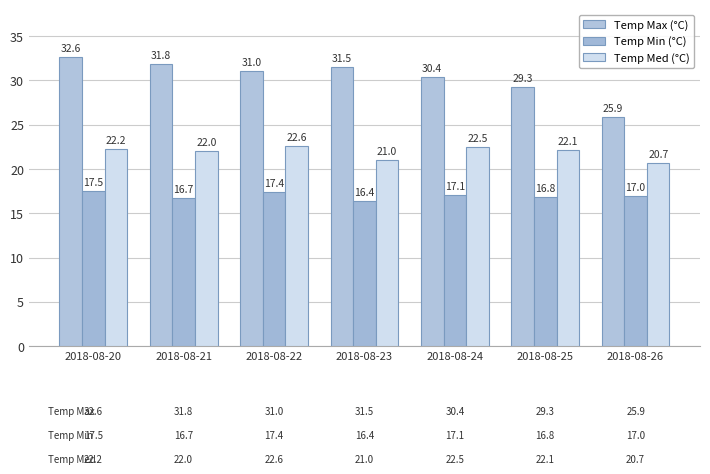

What is the value of the Temp Max (°C) bar at the 7th from the left?

25.9